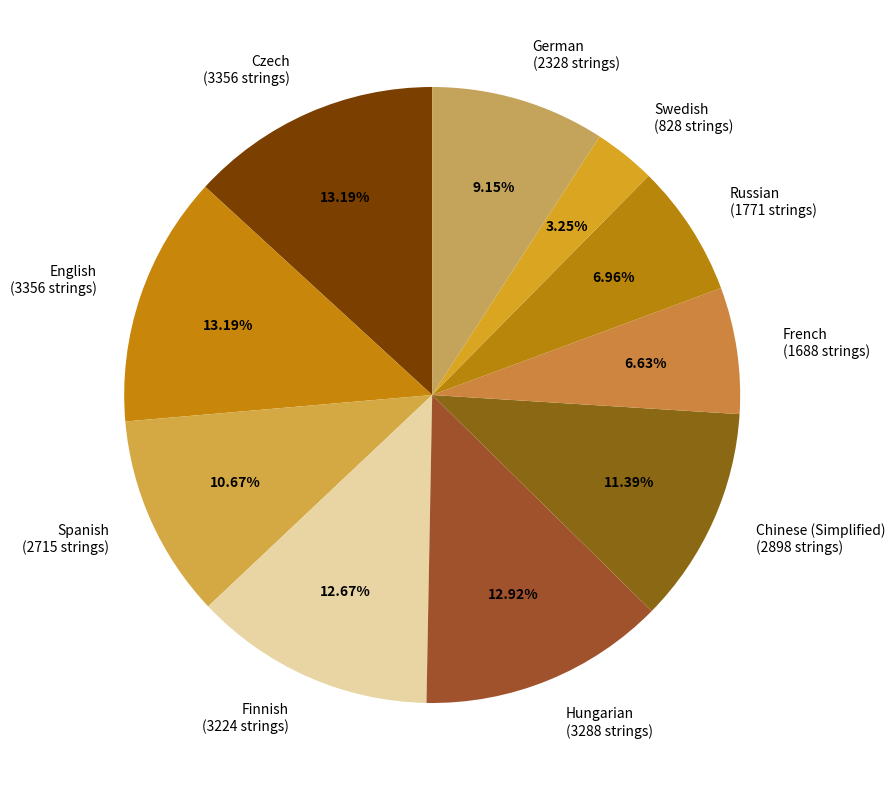

Is there any slice that represents more than half of the pie?

No